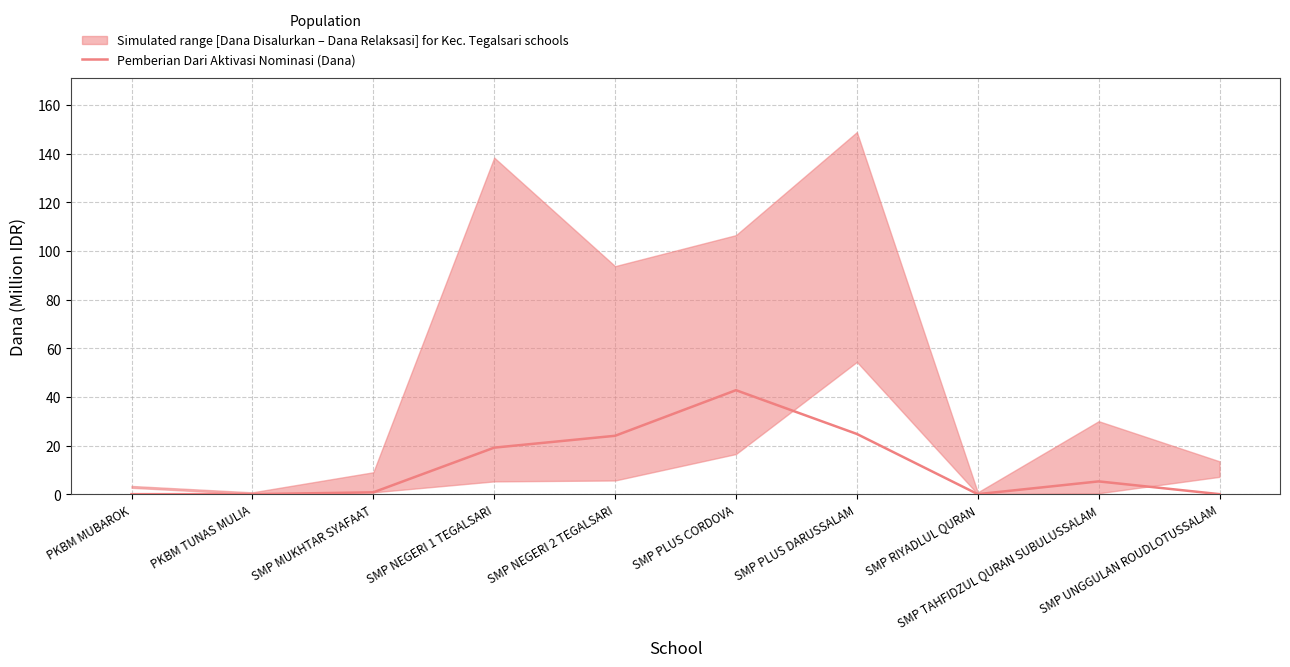

The chart shows a value of 5.2 at SMP TAHFIDZUL QURAN SUBULUSSALAM. True or false?

True